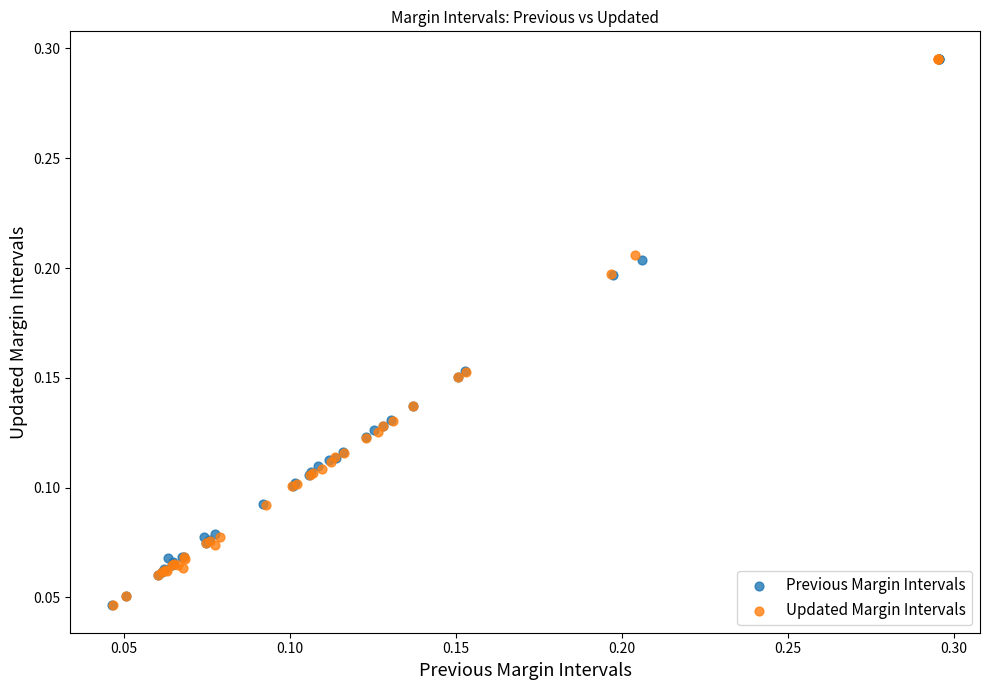

Which series has the largest Y range (max minus min)?

Updated Margin Intervals